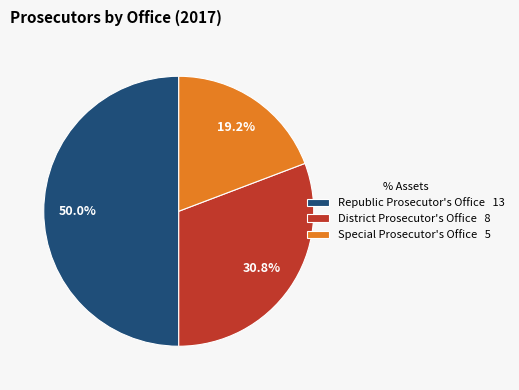

Rank the categories by value from lowest to highest.

Special Prosecutor's Office, District Prosecutor's Office, Republic Prosecutor's Office